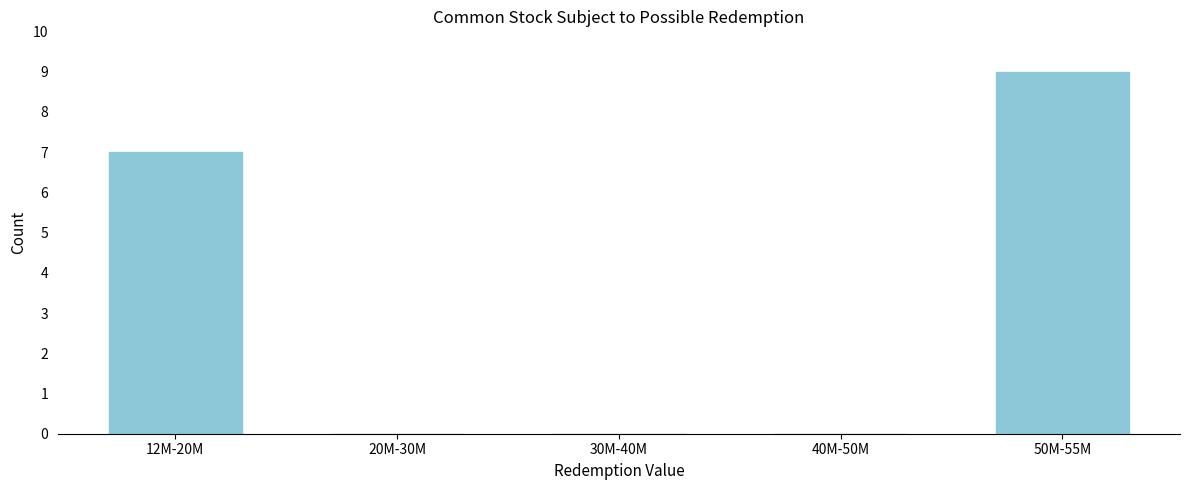

Reading right to left, list all the values displayed in this chart.

50M-55M=9	40M-50M=0	30M-40M=0	20M-30M=0	12M-20M=7